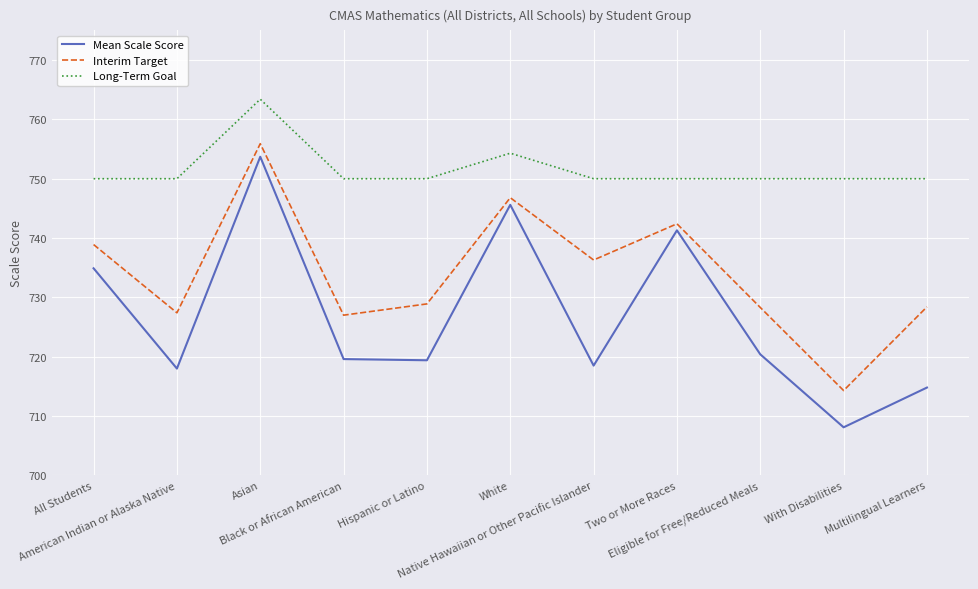

Which series has the widest spread of values?

Mean Scale Score